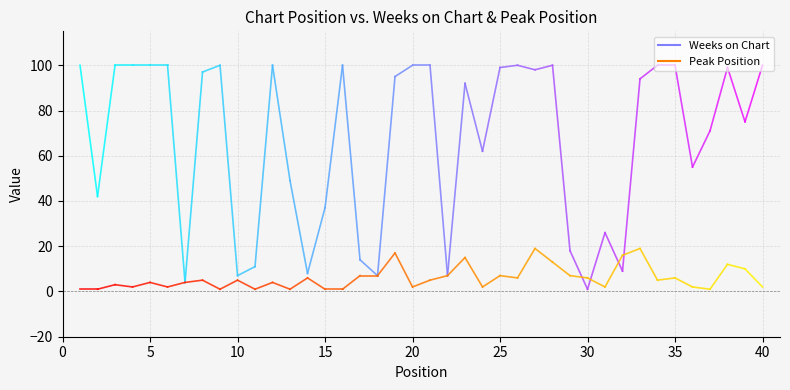

Which has a higher value, 5 or 21?

5